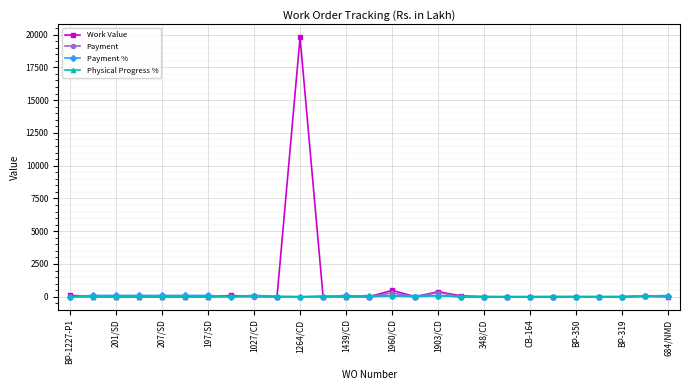

Which series has the largest range (max minus min)?

Work Value